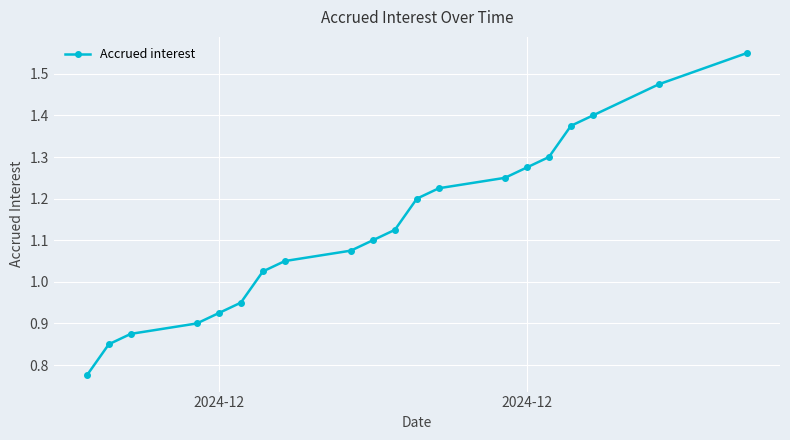

The value at 14 is 0.6. True or false?

False